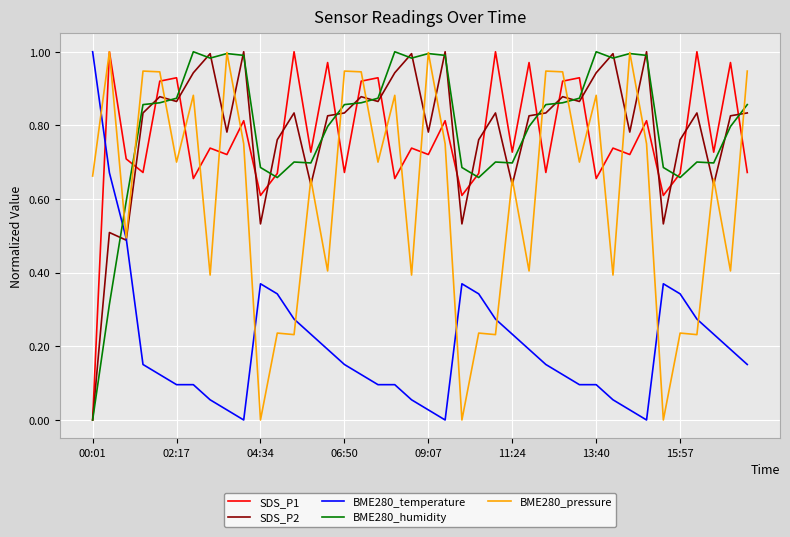

True or false: BME280_humidity and BME280_temperature cross at least once.

True